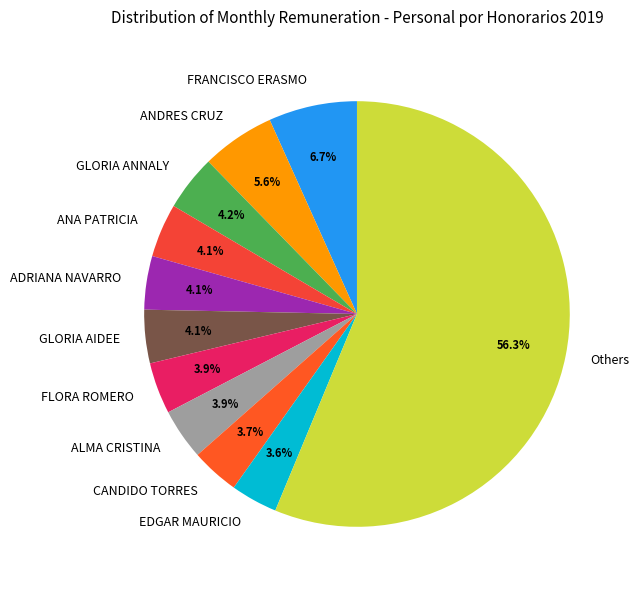

How much of the chart is everything except GLORIA ANNALY?

95.8%